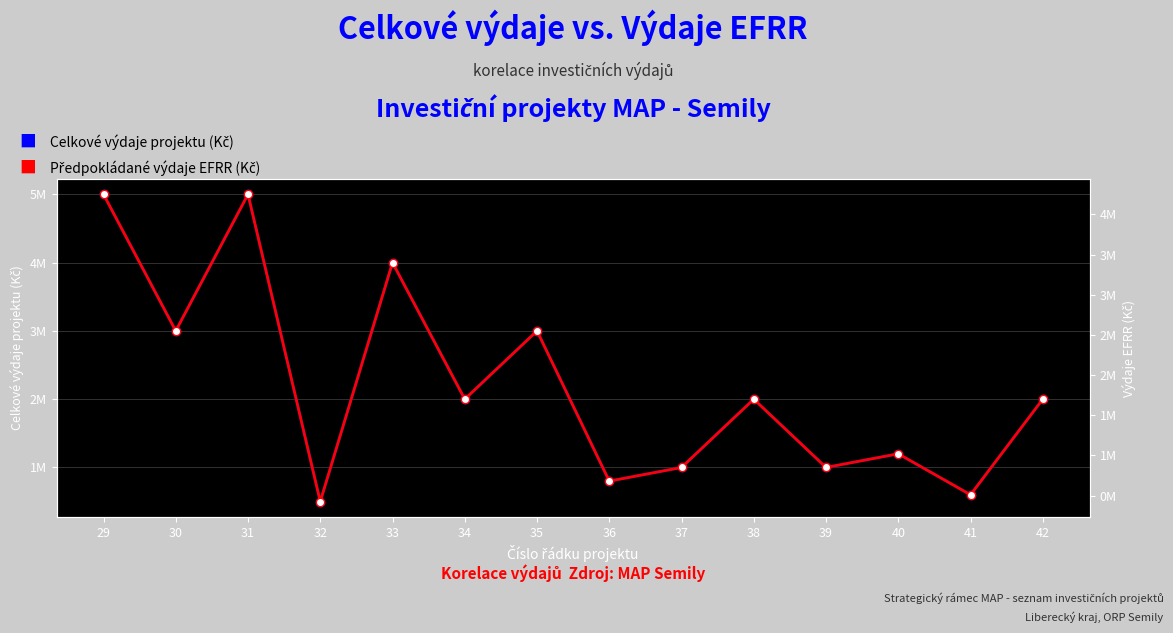

What is the sum of the Celkové výdaje projektu (Kč) values at 34 and 35?

5000000